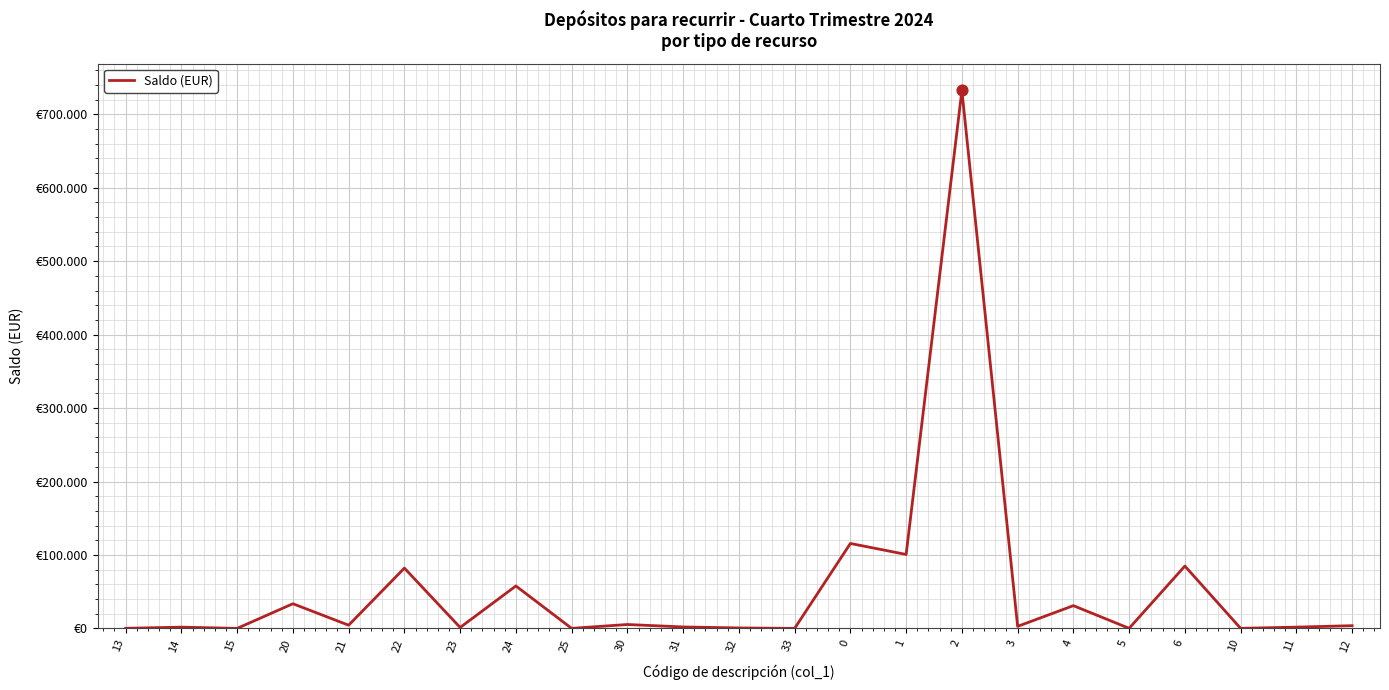

What is the change in value from 15 to 1?

+100650